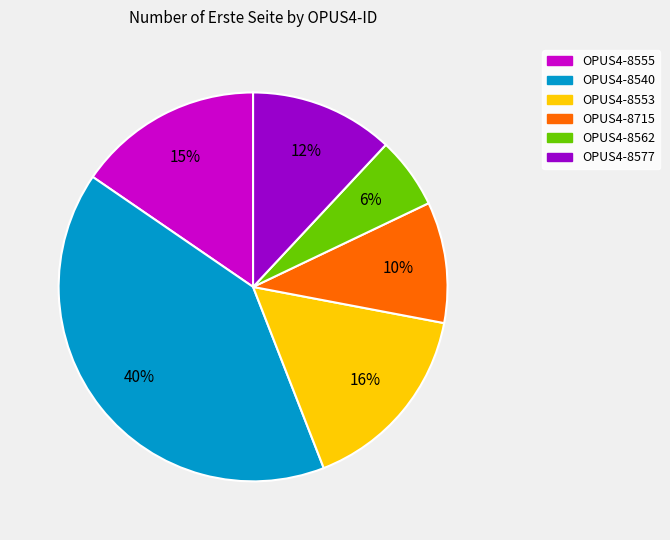

Is the sum of OPUS4-8553 and OPUS4-8577 greater than half?

No